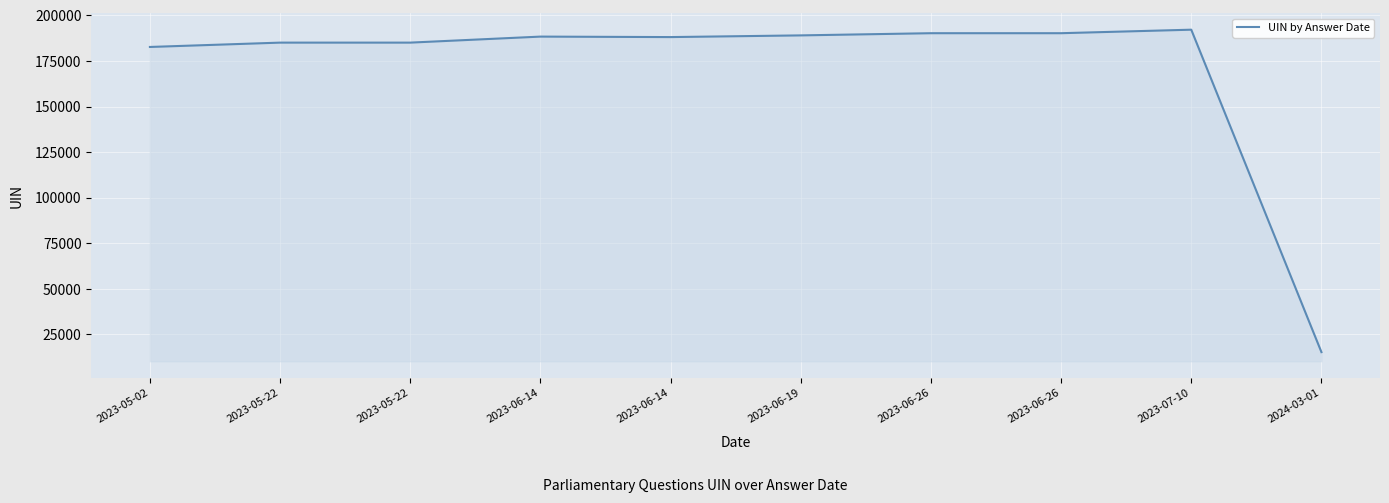

Where is the data nearest to the value 103737?

2023-05-02